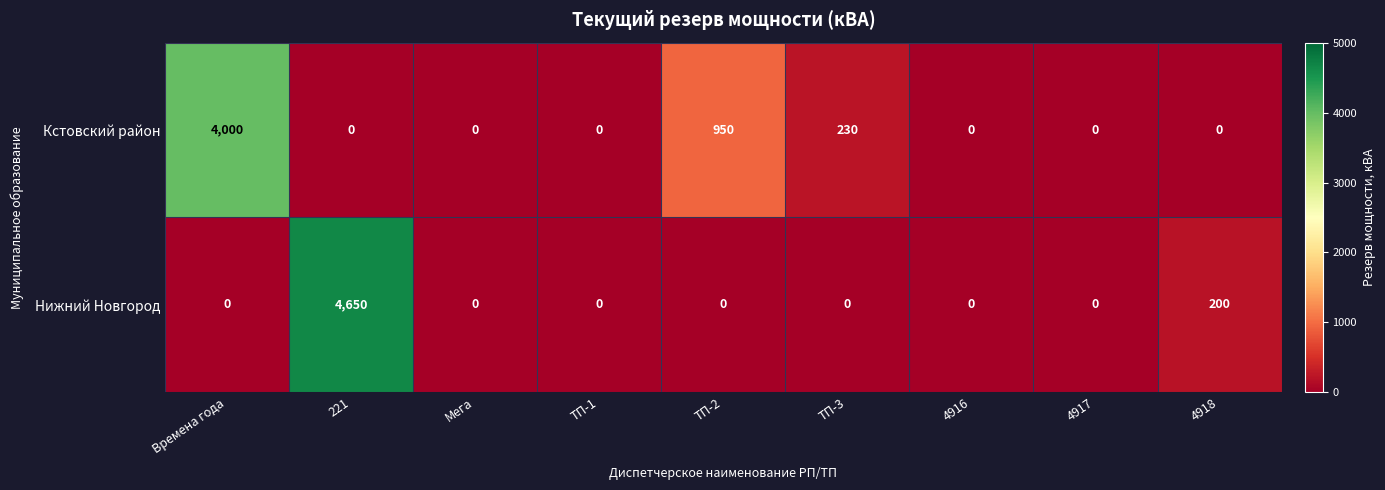

At which category does the chart reach its peak across all series?

221